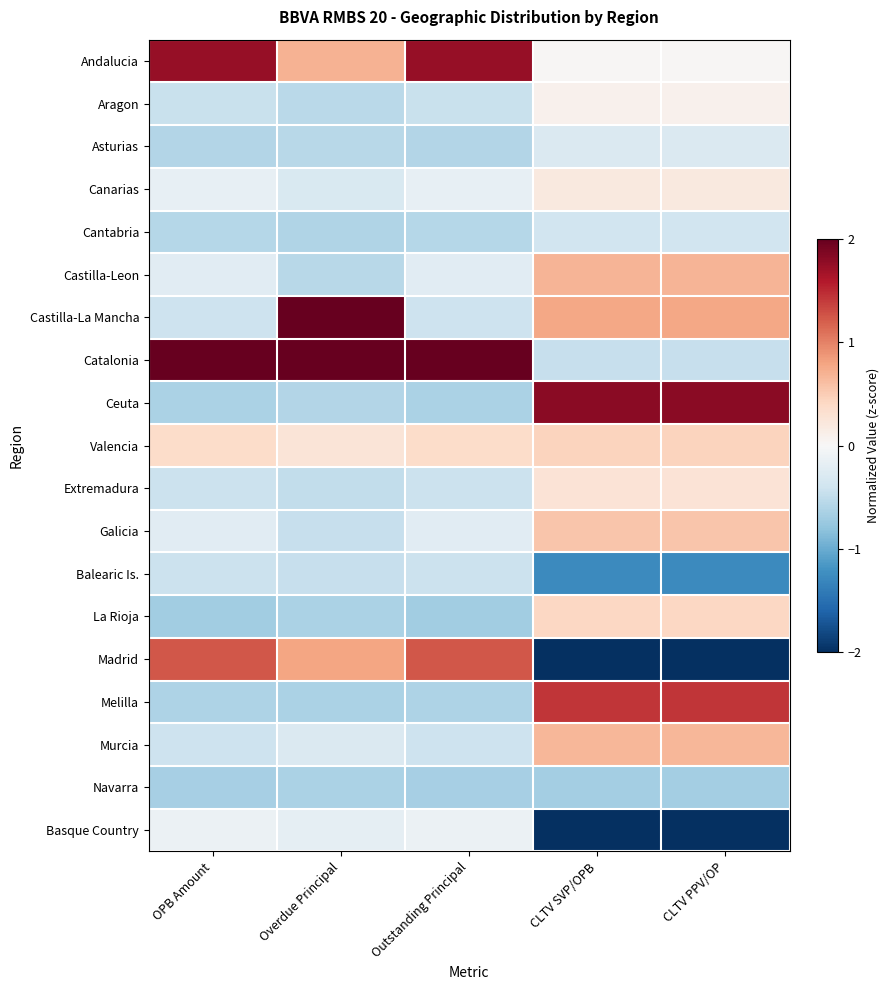

Reading right to left, transcribe all the data shown in this chart.

Andalucia: CLTV PPV/OP=0.0	CLTV SVP/OPB=0.0	Outstanding Principal=1.7	Overdue Principal=0.7	OPB Amount=1.7
Aragon: CLTV PPV/OP=0.1	CLTV SVP/OPB=0.1	Outstanding Principal=-0.4	Overdue Principal=-0.5	OPB Amount=-0.4
Asturias: CLTV PPV/OP=-0.3	CLTV SVP/OPB=-0.3	Outstanding Principal=-0.6	Overdue Principal=-0.6	OPB Amount=-0.6
Canarias: CLTV PPV/OP=0.2	CLTV SVP/OPB=0.2	Outstanding Principal=-0.2	Overdue Principal=-0.3	OPB Amount=-0.2
Cantabria: CLTV PPV/OP=-0.4	CLTV SVP/OPB=-0.4	Outstanding Principal=-0.6	Overdue Principal=-0.6	OPB Amount=-0.6
Castilla-Leon: CLTV PPV/OP=0.7	CLTV SVP/OPB=0.7	Outstanding Principal=-0.2	Overdue Principal=-0.6	OPB Amount=-0.2
Castilla-La Mancha: CLTV PPV/OP=0.8	CLTV SVP/OPB=0.8	Outstanding Principal=-0.4	Overdue Principal=3.1	OPB Amount=-0.4
Catalonia: CLTV PPV/OP=-0.5	CLTV SVP/OPB=-0.5	Outstanding Principal=3.3	Overdue Principal=2.1	OPB Amount=3.3
Ceuta: CLTV PPV/OP=1.8	CLTV SVP/OPB=1.8	Outstanding Principal=-0.6	Overdue Principal=-0.6	OPB Amount=-0.6
Valencia: CLTV PPV/OP=0.4	CLTV SVP/OPB=0.4	Outstanding Principal=0.4	Overdue Principal=0.3	OPB Amount=0.4
Extremadura: CLTV PPV/OP=0.3	CLTV SVP/OPB=0.3	Outstanding Principal=-0.4	Overdue Principal=-0.5	OPB Amount=-0.4
Galicia: CLTV PPV/OP=0.5	CLTV SVP/OPB=0.5	Outstanding Principal=-0.2	Overdue Principal=-0.5	OPB Amount=-0.2
Balearic Is.: CLTV PPV/OP=-1.3	CLTV SVP/OPB=-1.3	Outstanding Principal=-0.4	Overdue Principal=-0.5	OPB Amount=-0.4
La Rioja: CLTV PPV/OP=0.4	CLTV SVP/OPB=0.4	Outstanding Principal=-0.7	Overdue Principal=-0.6	OPB Amount=-0.7
Madrid: CLTV PPV/OP=-2.1	CLTV SVP/OPB=-2.1	Outstanding Principal=1.2	Overdue Principal=0.8	OPB Amount=1.2
Melilla: CLTV PPV/OP=1.4	CLTV SVP/OPB=1.4	Outstanding Principal=-0.6	Overdue Principal=-0.6	OPB Amount=-0.6
Murcia: CLTV PPV/OP=0.7	CLTV SVP/OPB=0.7	Outstanding Principal=-0.4	Overdue Principal=-0.3	OPB Amount=-0.4
Navarra: CLTV PPV/OP=-0.7	CLTV SVP/OPB=-0.7	Outstanding Principal=-0.7	Overdue Principal=-0.6	OPB Amount=-0.7
Basque Country: CLTV PPV/OP=-2.1	CLTV SVP/OPB=-2.1	Outstanding Principal=-0.1	Overdue Principal=-0.2	OPB Amount=-0.1